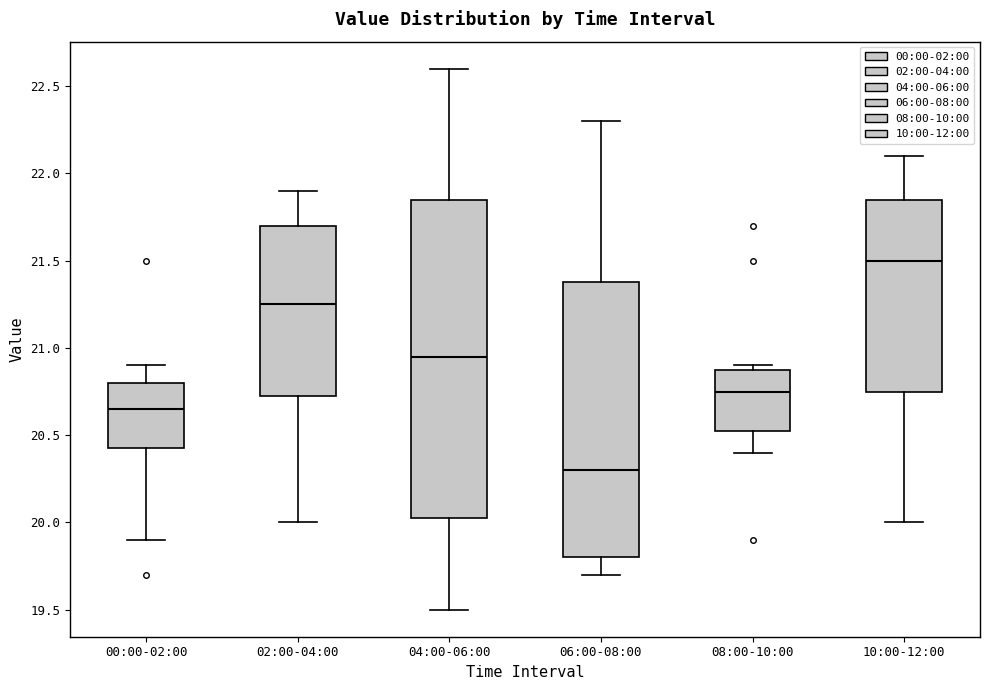

Which box is the tallest, from its lower edge to its upper edge?

04:00-06:00